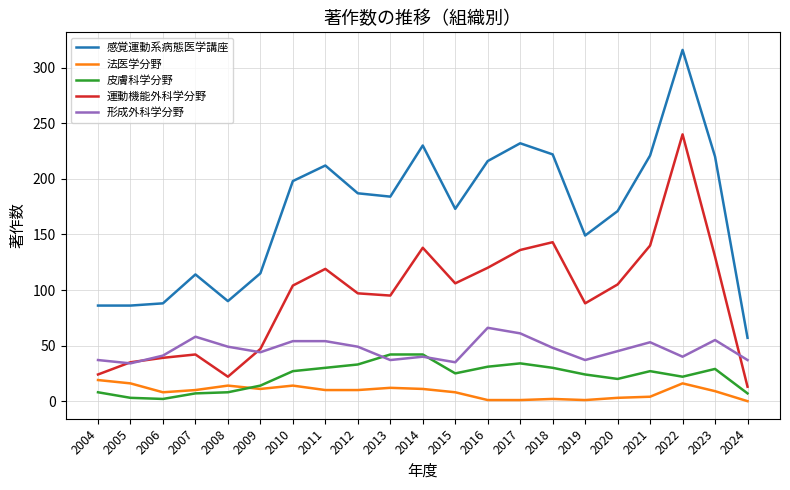

The value of 形成外科学分野 at 2019 is 11. True or false?

False